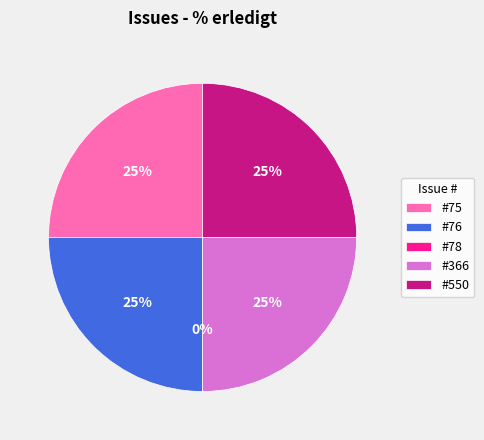

Is it true that 550 is 34% of the pie?

False